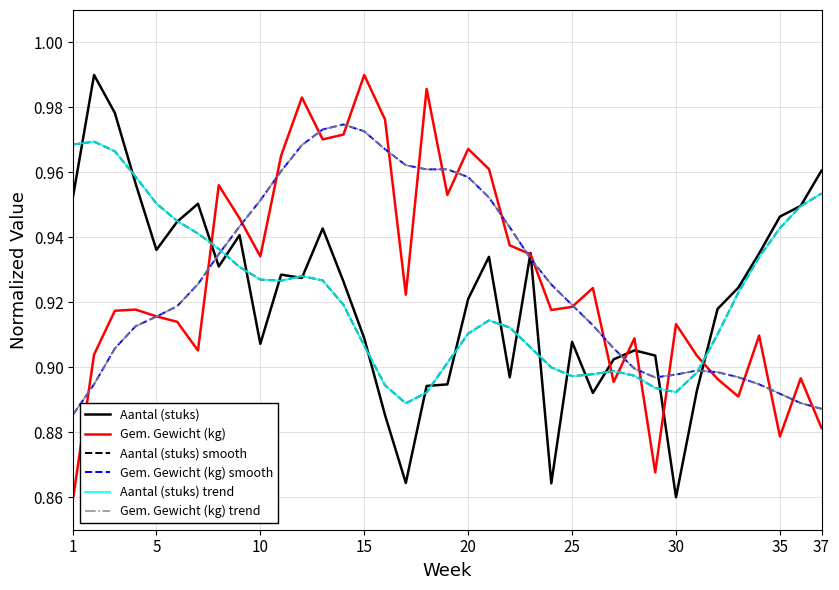

Does the chart have visible grid lines?

Yes